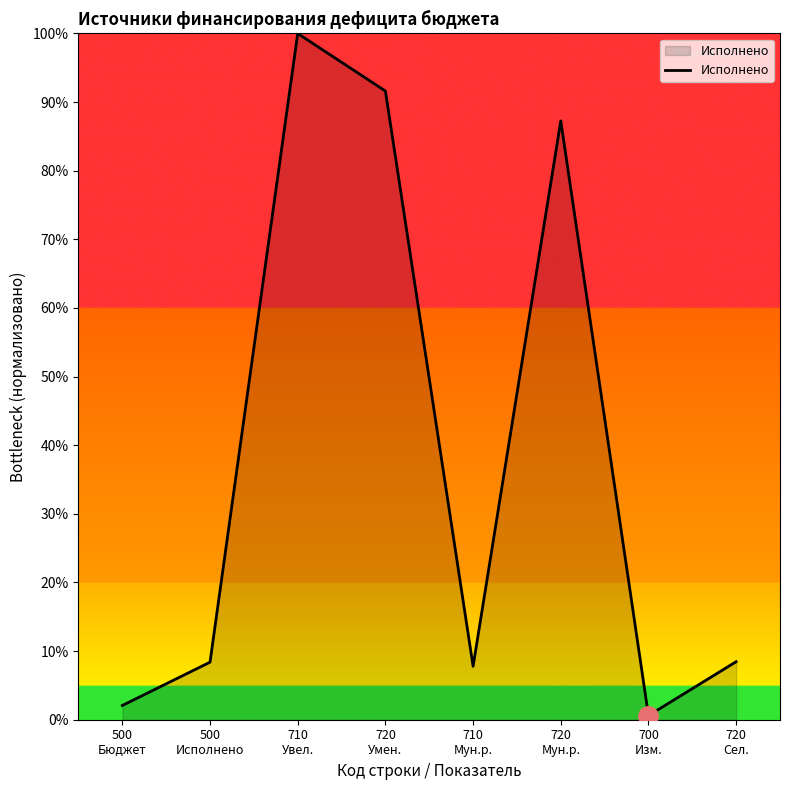

What is the maximum value shown in the chart?

100.0